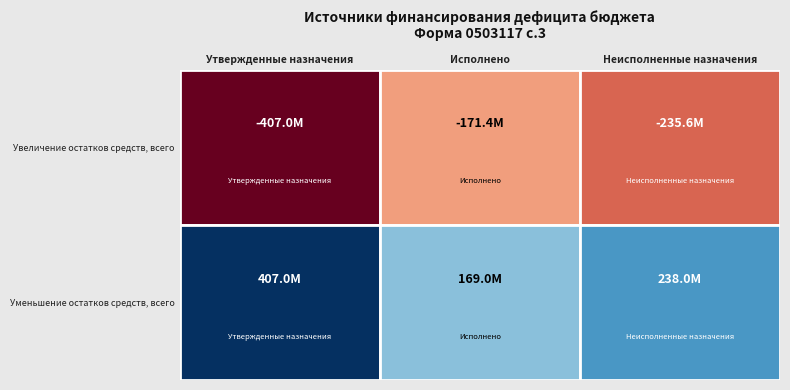

How many distinct data groups are displayed?

2